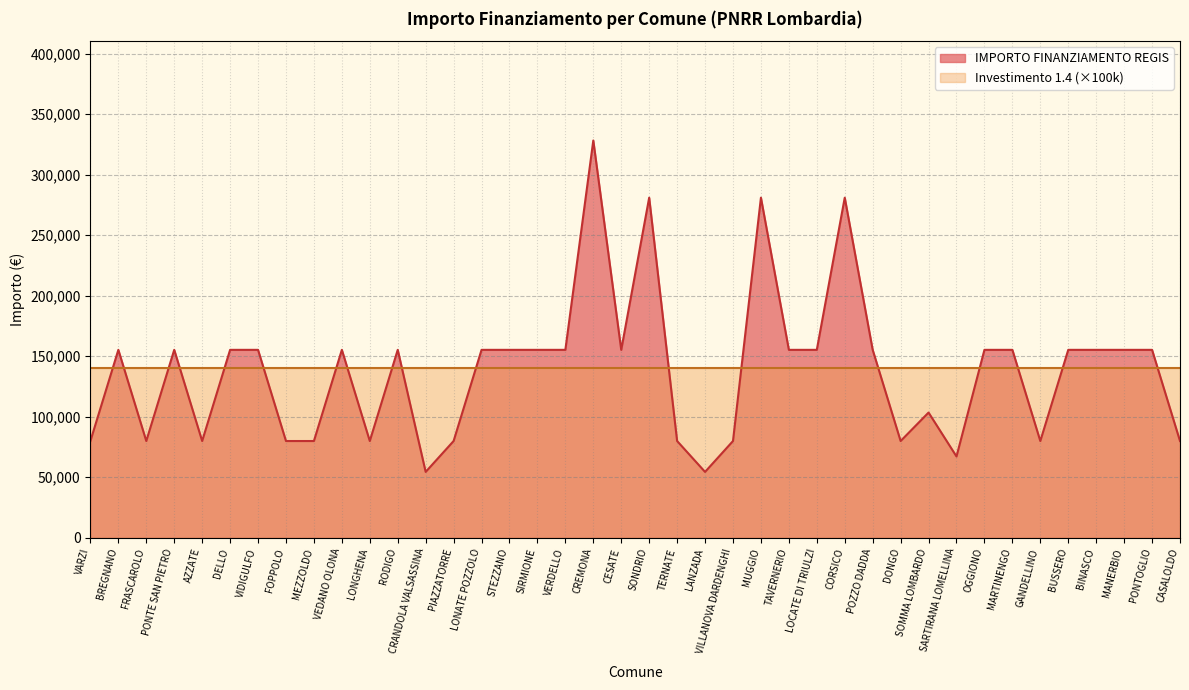

List the labels in order of value, smallest first.

CRANDOLA VALSASSINA, LANZADA, SARTIRANA LOMELLINA, VARZI, FRASCAROLO, AZZATE, FOPPOLO, MEZZOLDO, LONGHENA, PIAZZATORRE, TERNATE, VILLANOVA DARDENGHI, DONGO, GANDELLINO, CASALOLDO, SOMMA LOMBARDO, BREGNANO, PONTE SAN PIETRO, DELLO, VIDIGULFO, VEDANO OLONA, RODIGO, LONATE POZZOLO, STEZZANO, SIRMIONE, VERDELLO, CESATE, TAVERNERIO, LOCATE DI TRIULZI, POZZO DADDA, OGGIONO, MARTINENGO, BUSSERO, BINASCO, MANERBIO, PONTOGLIO, SONDRIO, MUGGIO, CORSICO, CREMONA